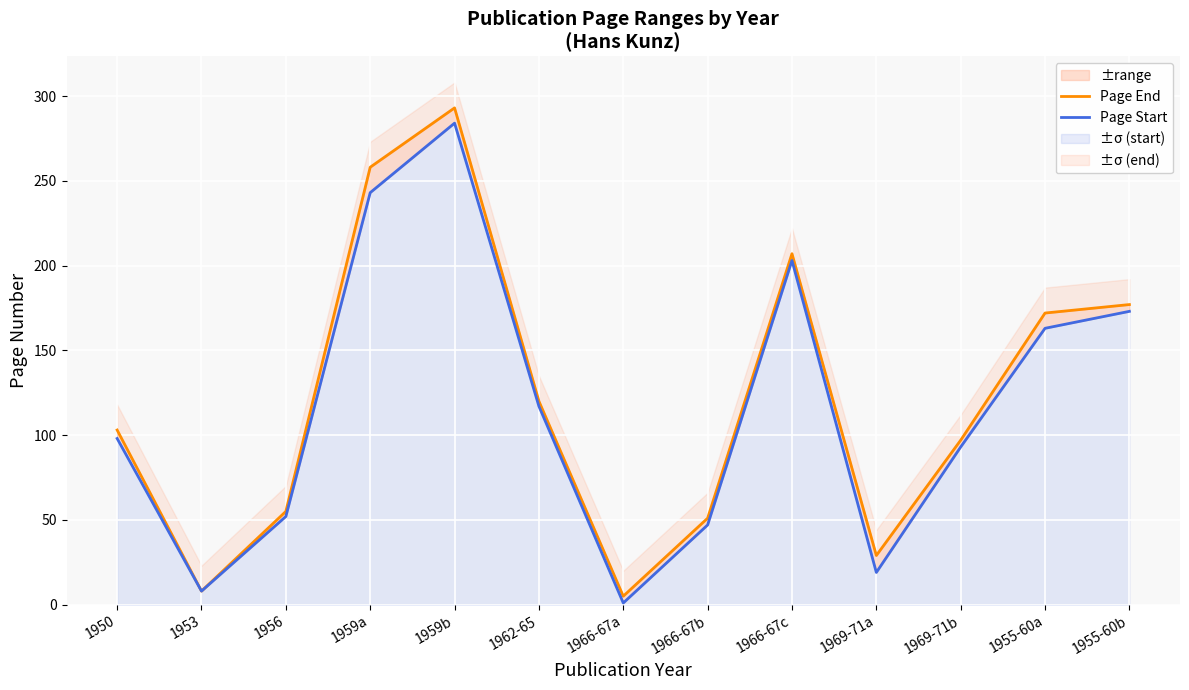

How many data points in Page Start are less than 98?

6